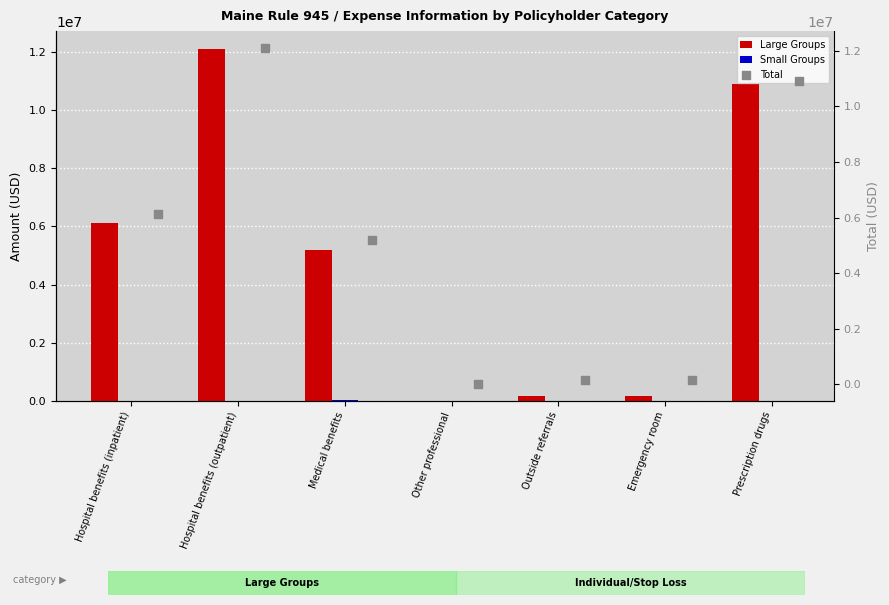

Which series contains the highest Y value?

Total